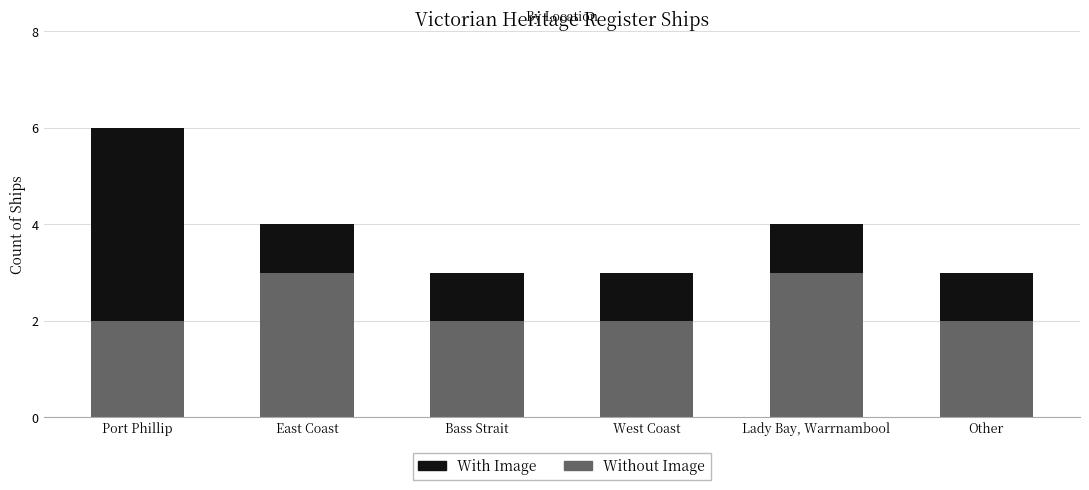

True or false: Without Image has a value of 2 at Port Phillip.

True